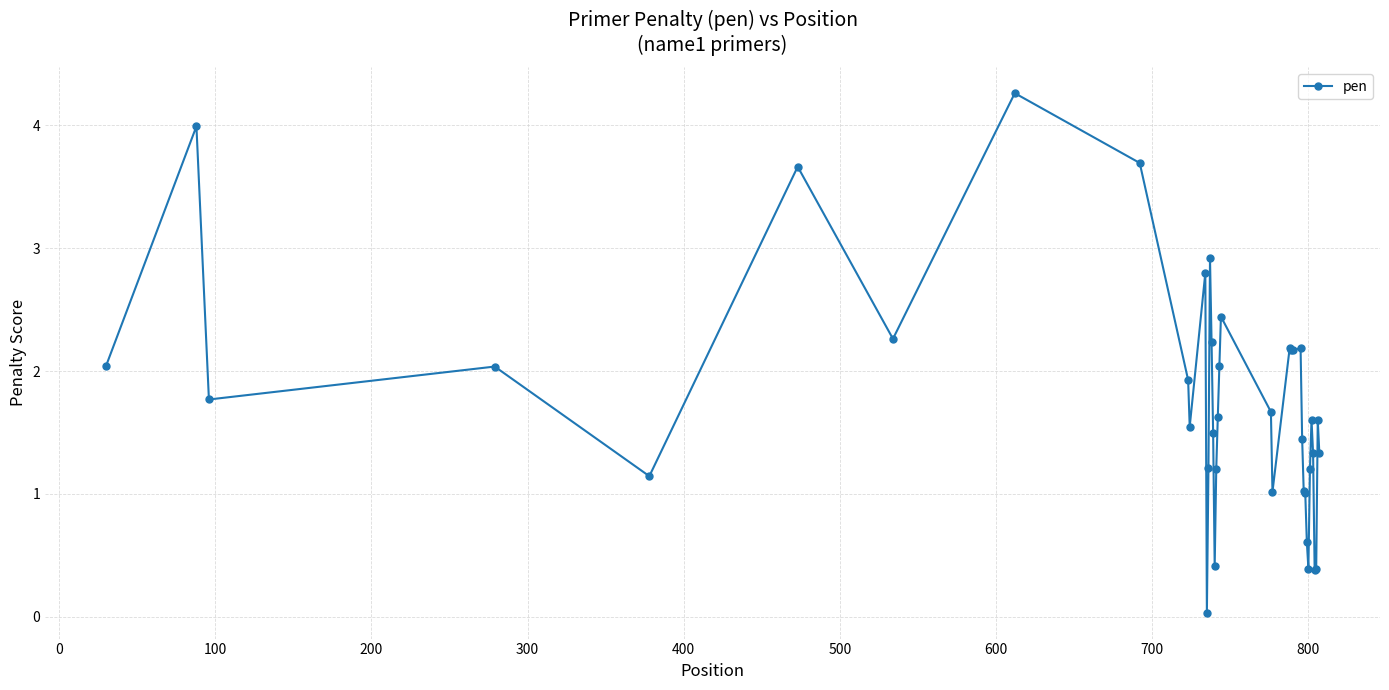

Does the chart have visible grid lines?

Yes